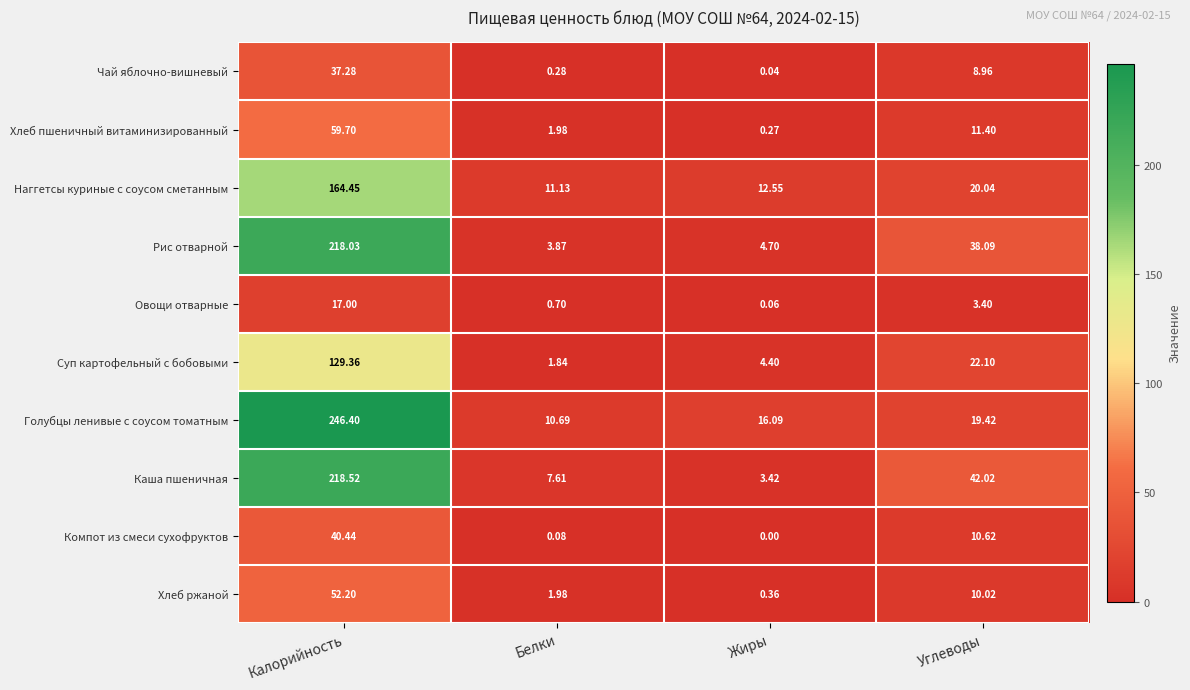

At which category does the chart reach its peak across all series?

Калорийность